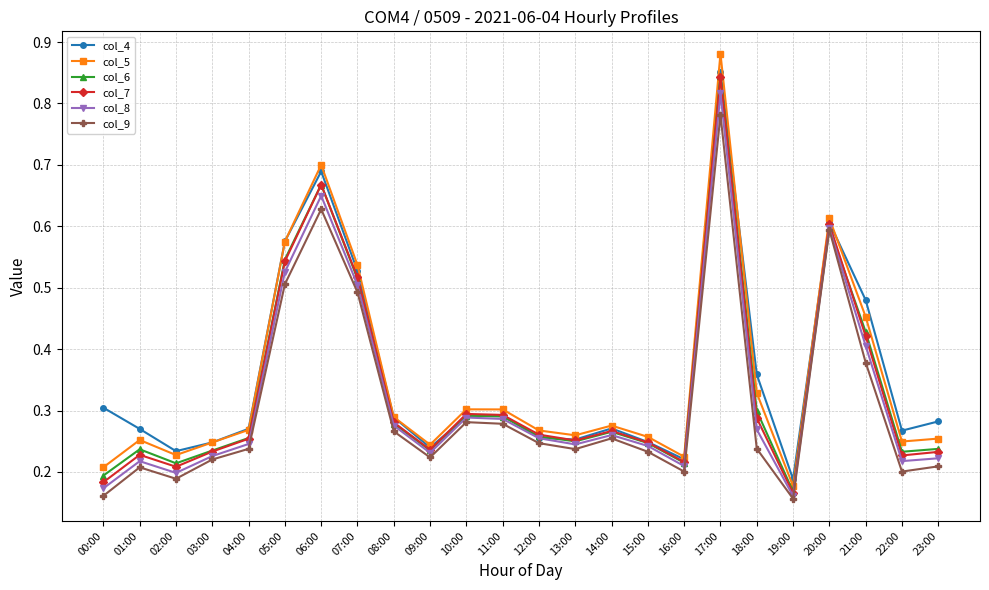

How many col_9 values are between 0 and 1?

24